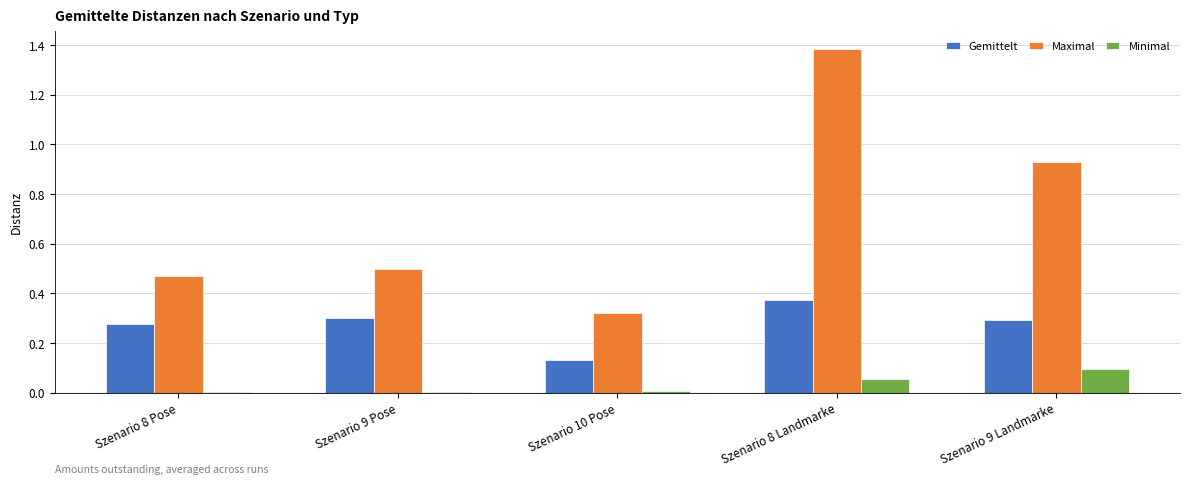

What is the sum of the Maximal values at Szenario 8 Landmarke and Szenario 9 Landmarke?

2.3